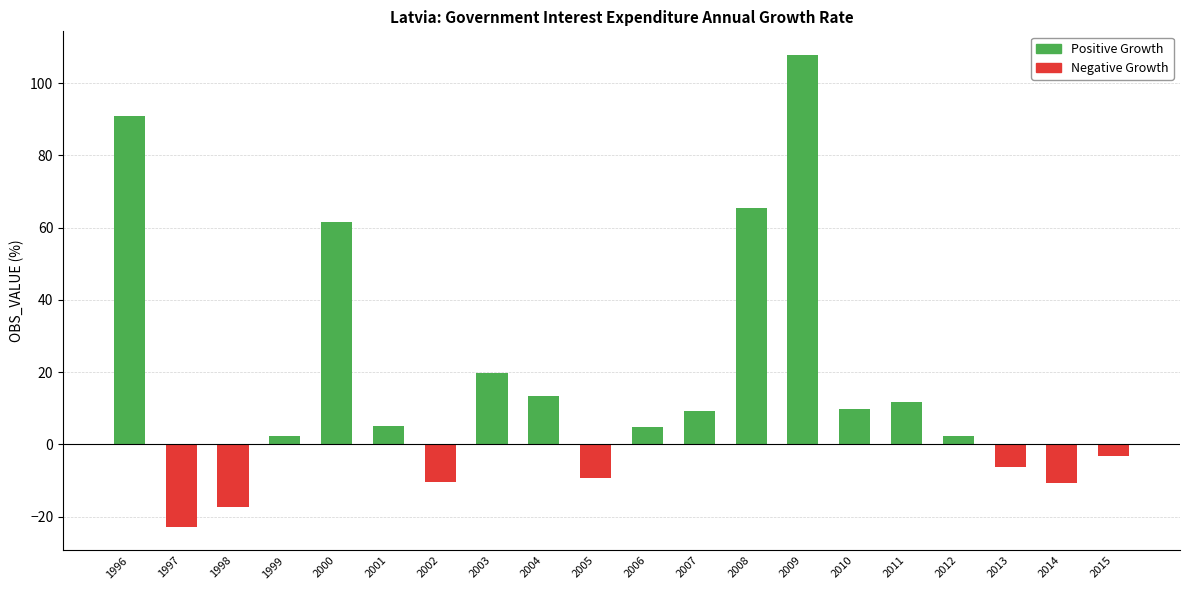

Read the value at 2008.

65.5